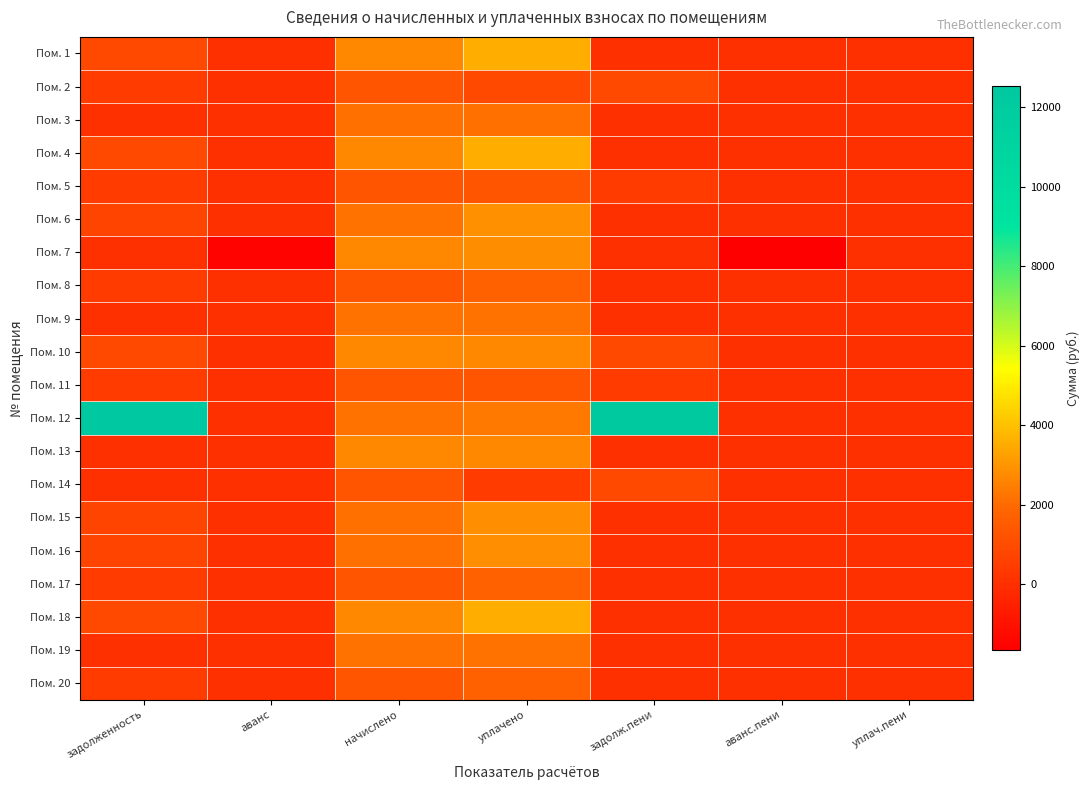

Reading left to right, what are all the values shown in this chart?

Пом. 1: задолженность=895.9	аванс=0.0	начислено=2687.8	уплачено=3583.8	задолж.пени=0.0	аванс.пени=0.0	уплач.пени=0.0
Пом. 2: задолженность=432.6	аванс=0.0	начислено=1297.8	уплачено=865.2	задолж.пени=865.2	аванс.пени=0.0	уплач.пени=0.0
Пом. 3: задолженность=0.0	аванс=0.0	начислено=2149.5	уплачено=2149.5	задолж.пени=0.0	аванс.пени=0.0	уплач.пени=0.0
Пом. 4: задолженность=892.2	аванс=0.0	начислено=2676.8	уплачено=3569.0	задолж.пени=0.0	аванс.пени=0.0	уплач.пени=0.0
Пом. 5: задолженность=435.1	аванс=0.0	начислено=1305.2	уплачено=1305.2	задолж.пени=435.1	аванс.пени=0.0	уплач.пени=0.0
Пом. 6: задолженность=720.2	аванс=0.0	начислено=2160.6	уплачено=2880.8	задолж.пени=0.0	аванс.пени=0.0	уплач.пени=0.0
Пом. 7: задолженность=0.0	аванс=-1548.3	начислено=2676.8	уплачено=2800.0	задолж.пени=0.0	аванс.пени=-1671.6	уплач.пени=0.0
Пом. 8: задолженность=425.2	аванс=0.0	начислено=1275.7	уплачено=1700.9	задолж.пени=0.0	аванс.пени=0.0	уплач.пени=0.0
Пом. 9: задолженность=0.0	аванс=0.0	начислено=2167.9	уплачено=2167.9	задолж.пени=0.0	аванс.пени=0.0	уплач.пени=0.0
Пом. 10: задолженность=888.6	аванс=0.0	начислено=2665.7	уплачено=2665.7	задолж.пени=888.6	аванс.пени=0.0	уплач.пени=0.0
Пом. 11: задолженность=433.8	аванс=0.0	начислено=1301.5	уплачено=1301.5	задолж.пени=433.8	аванс.пени=0.0	уплач.пени=0.0
Пом. 12: задолженность=12536.1	аванс=0.0	начислено=2175.3	уплачено=2366.1	задолж.пени=12345.3	аванс.пени=0.0	уплач.пени=0.0
Пом. 13: задолженность=0.0	аванс=0.0	начислено=2662.0	уплачено=2662.0	задолж.пени=0.0	аванс.пени=0.0	уплач.пени=0.0
Пом. 14: задолженность=0.0	аванс=0.0	начислено=1301.5	уплачено=433.8	задолж.пени=867.7	аванс.пени=0.0	уплач.пени=0.0
Пом. 15: задолженность=716.5	аванс=0.0	начислено=2149.5	уплачено=2866.0	задолж.пени=0.0	аванс.пени=0.0	уплач.пени=0.0
Пом. 16: задолженность=719.0	аванс=0.0	начислено=2156.9	уплачено=2875.9	задолж.пени=0.0	аванс.пени=0.0	уплач.пени=0.0
Пом. 17: задолженность=428.9	аванс=0.0	начислено=1286.8	уплачено=1715.7	задолж.пени=0.0	аванс.пени=0.0	уплач.пени=0.0
Пом. 18: задолженность=889.8	аванс=0.0	начислено=2669.4	уплачено=3559.2	задолж.пени=0.0	аванс.пени=0.0	уплач.пени=0.0
Пом. 19: задолженность=0.0	аванс=0.0	начислено=2160.6	уплачено=2160.6	задолж.пени=0.0	аванс.пени=0.0	уплач.пени=0.0
Пом. 20: задолженность=427.7	аванс=0.0	начислено=1283.1	уплачено=1710.8	задолж.пени=0.0	аванс.пени=0.0	уплач.пени=0.0